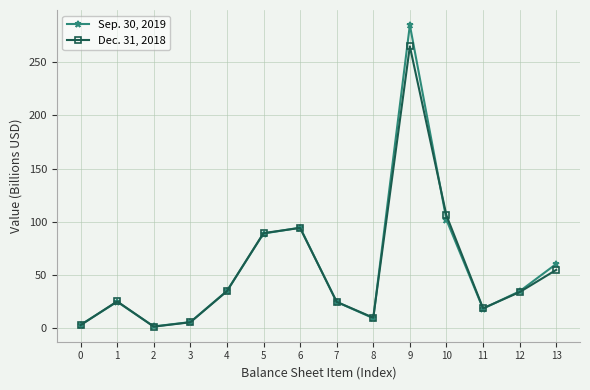

At 4, list the series in order from largest to smallest.

Sep. 30, 2019, Dec. 31, 2018